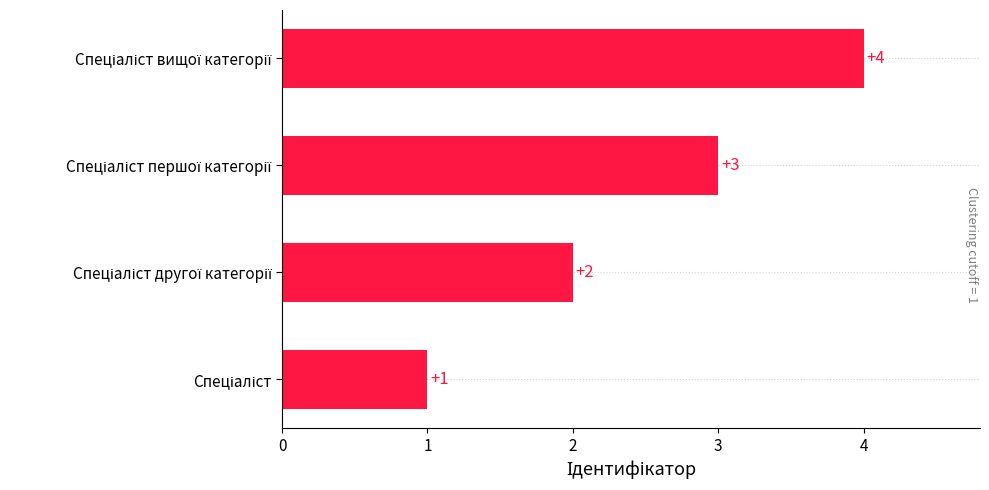

How many bars are there in total?

4